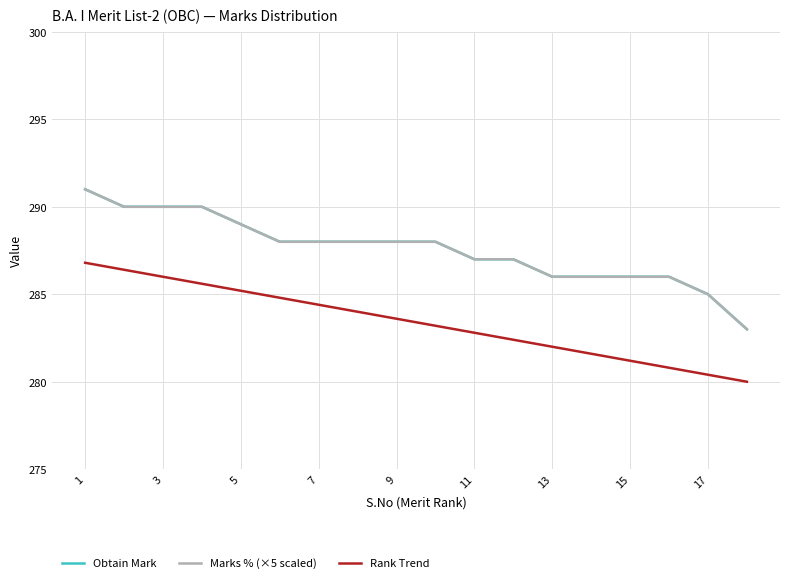

What is the maximum value shown in the chart?

291.0